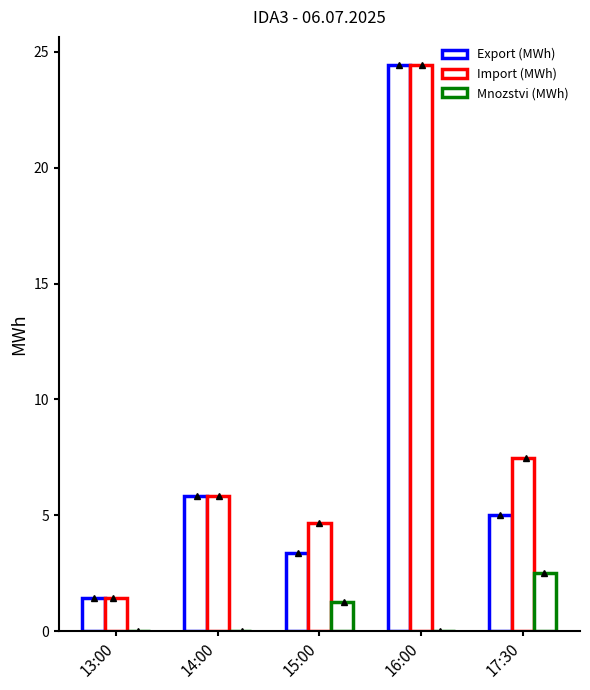

Which series changed the most between 14:00 and 15:00?

Export (MWh)